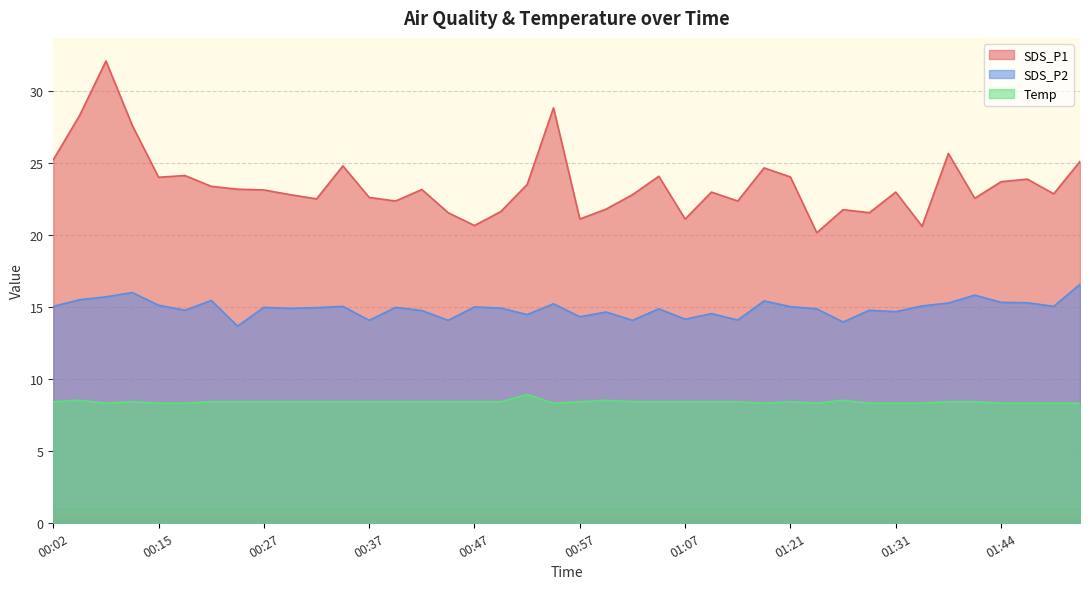

At how many categories does at least one series exceed 8?

40